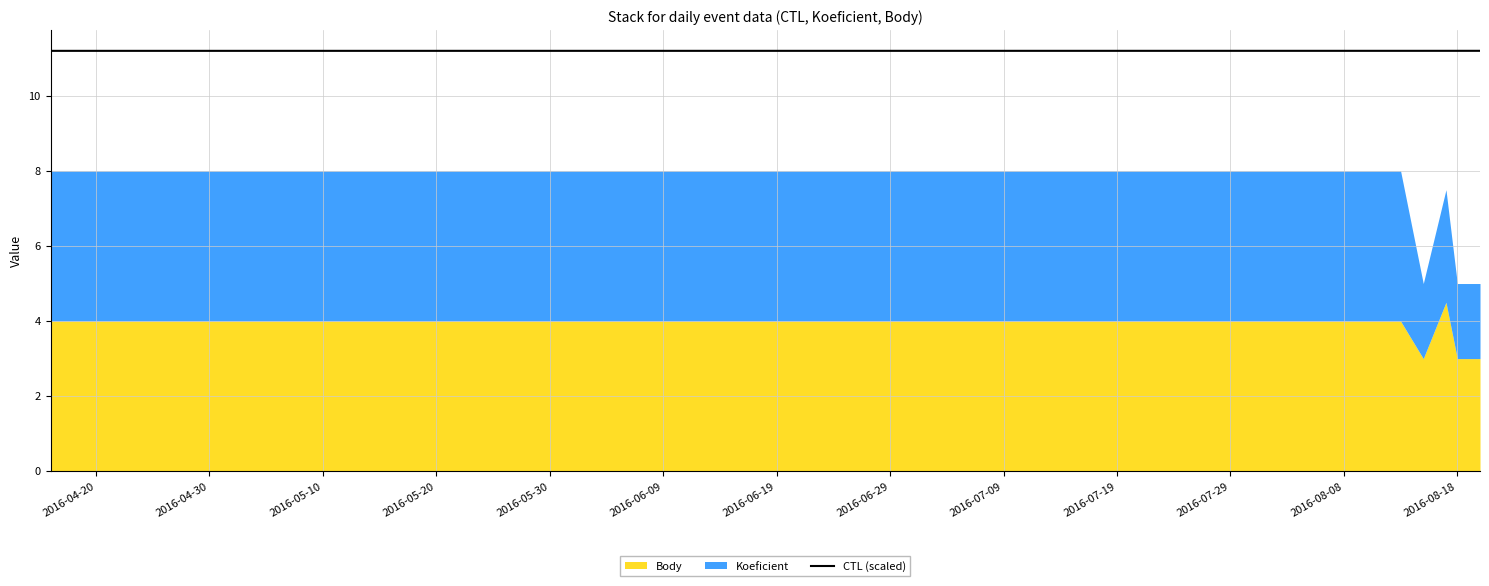

The value at 2016-08-18 is 2.8. True or false?

False